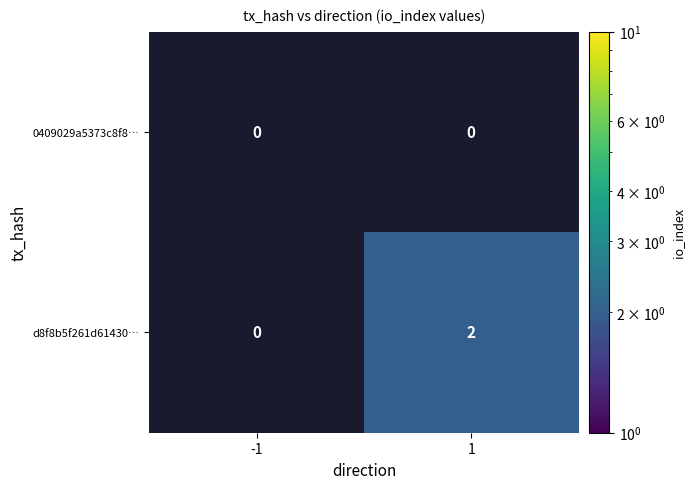

How many distinct data groups are displayed?

2